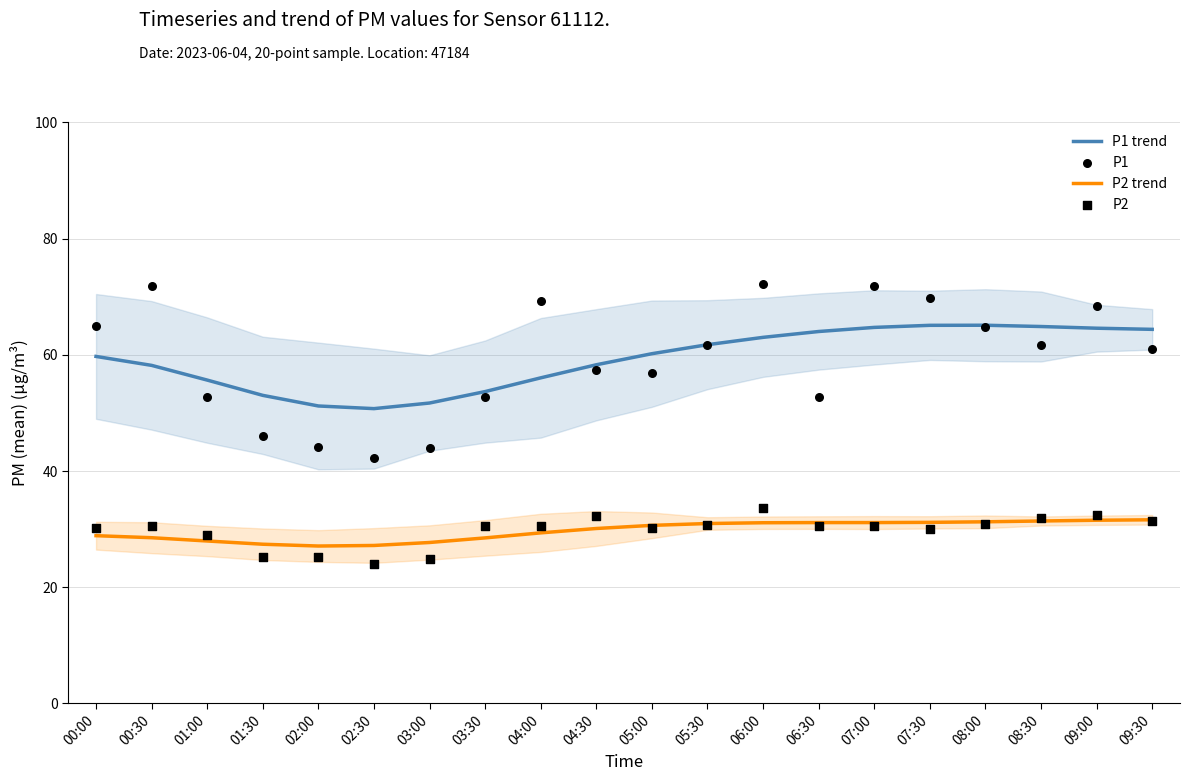

Which series has the largest Y range (max minus min)?

P1